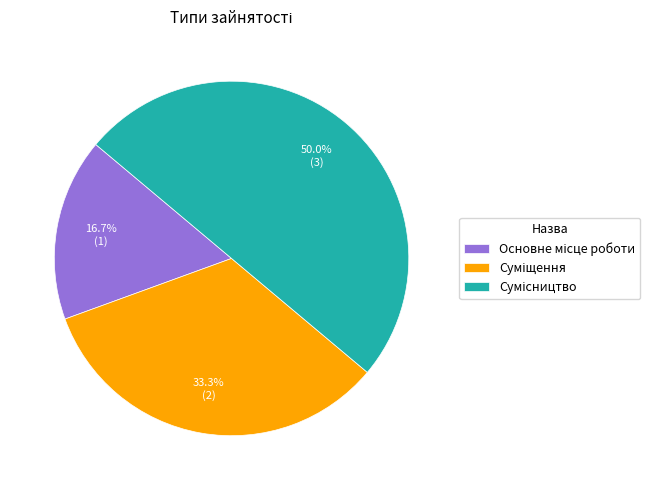

Does Суміщення represent more than half of the total?

No